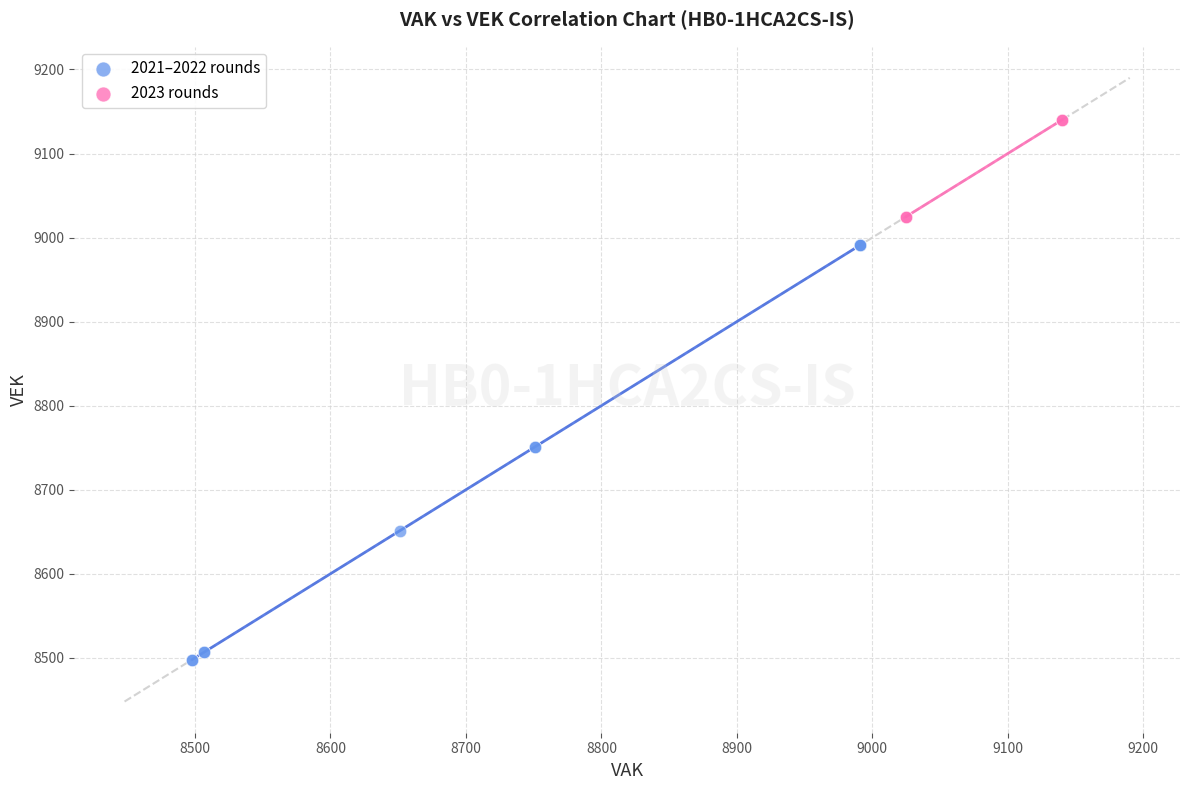

Which series has the widest spread of Y values?

2021–2022 rounds